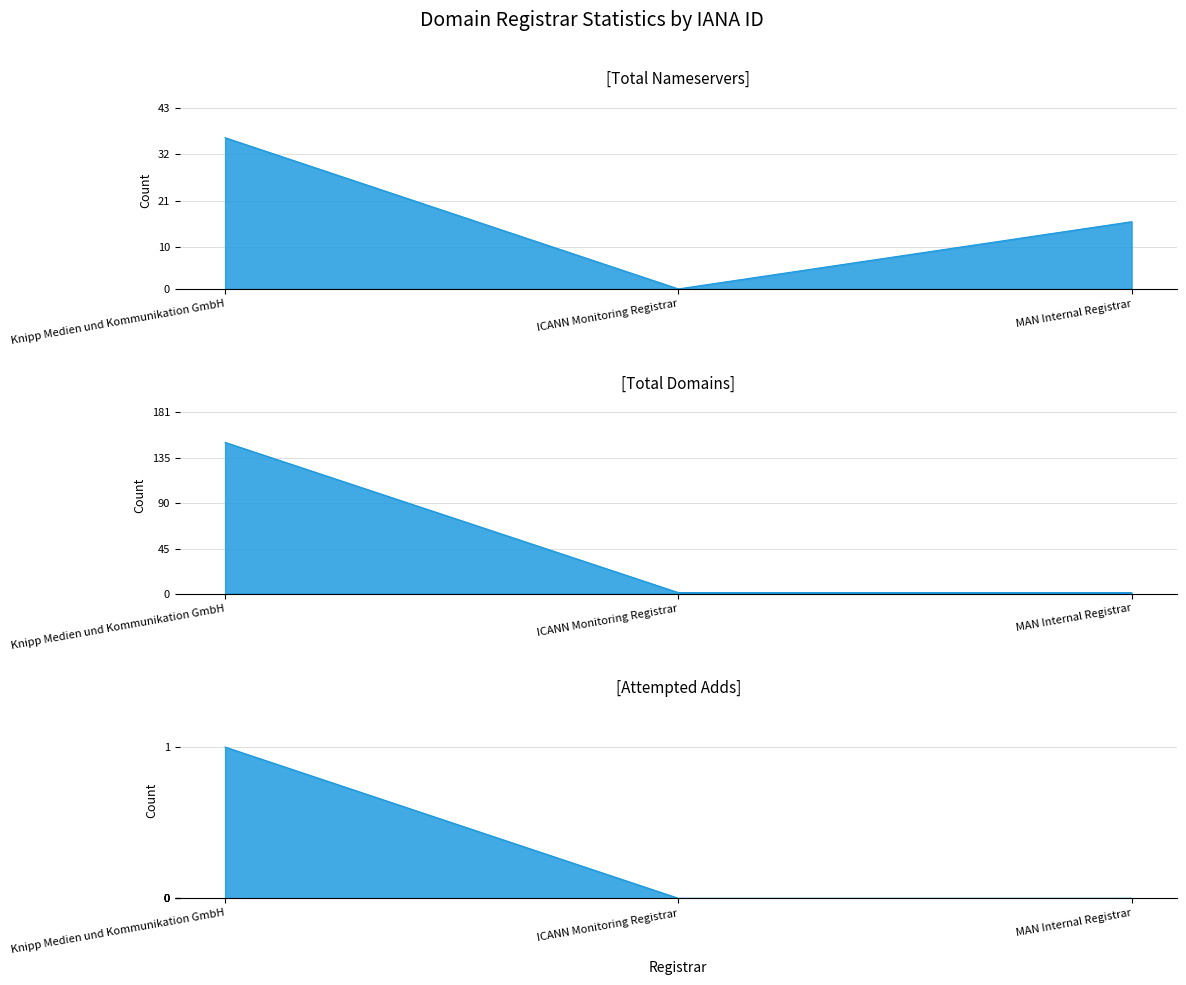

Count the attempted-adds values in the range 0 to 1.

3